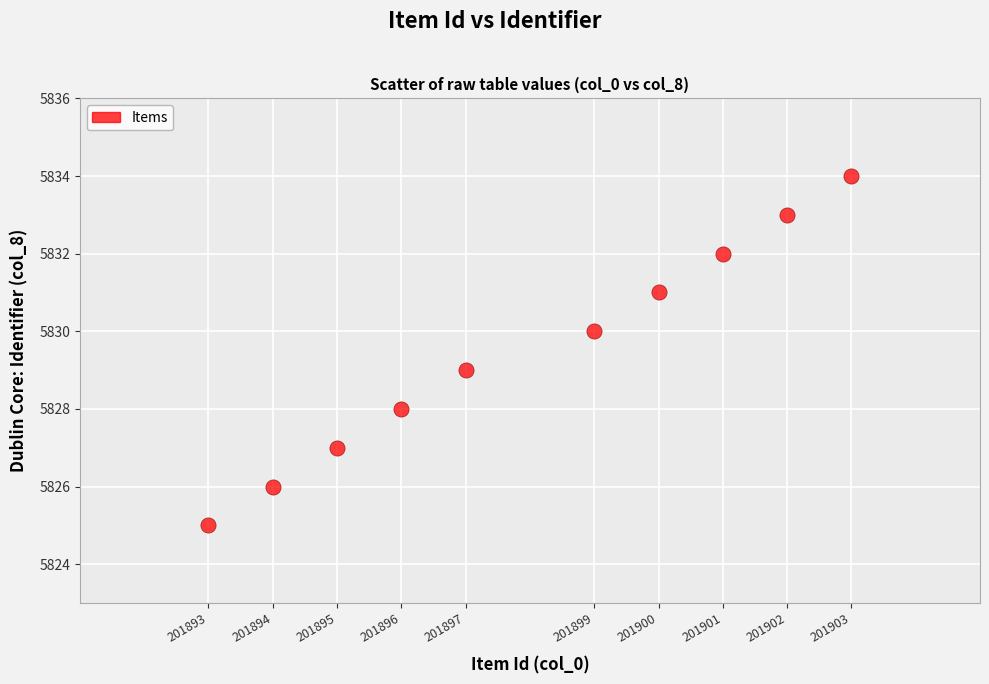

What is the range of Y values (max minus min)?

9